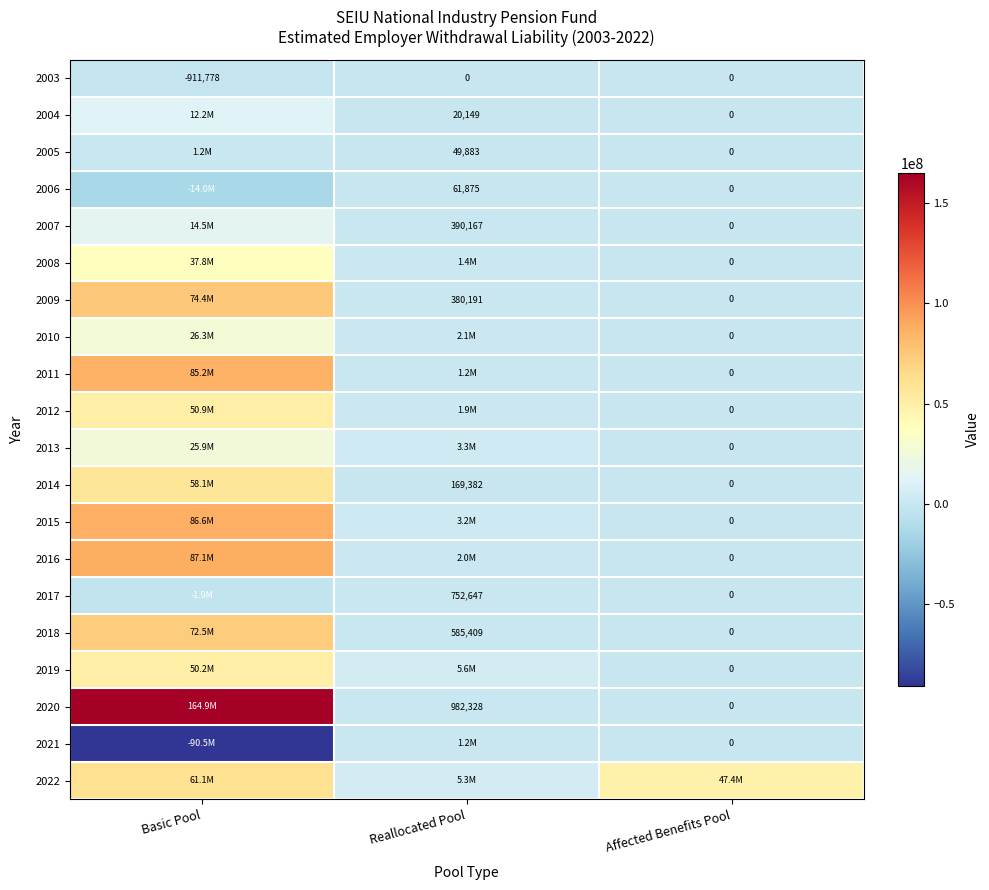

The value of 2020 at Reallocated Pool is 1323787. True or false?

False